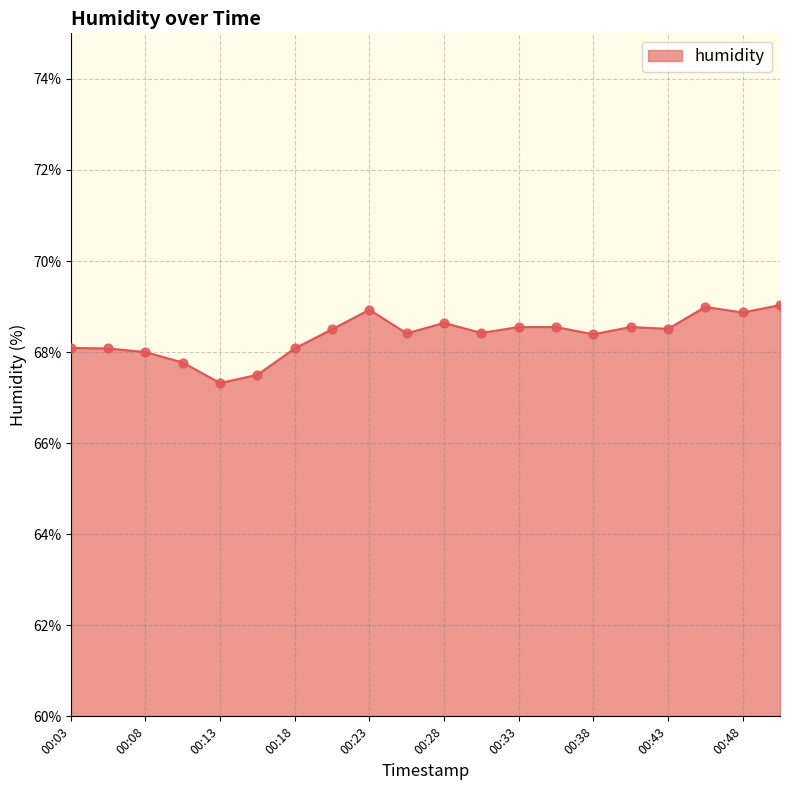

What is the minimum value shown in the chart?

67.3